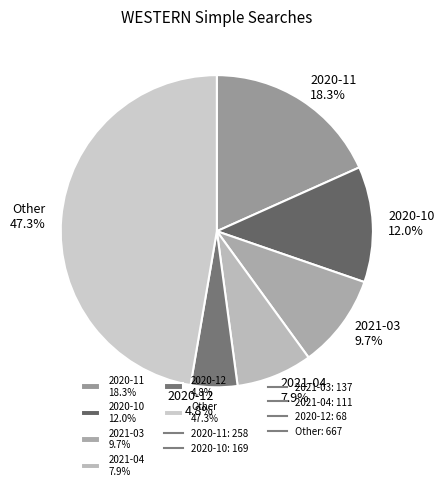

Count the number of slices in the pie.

6